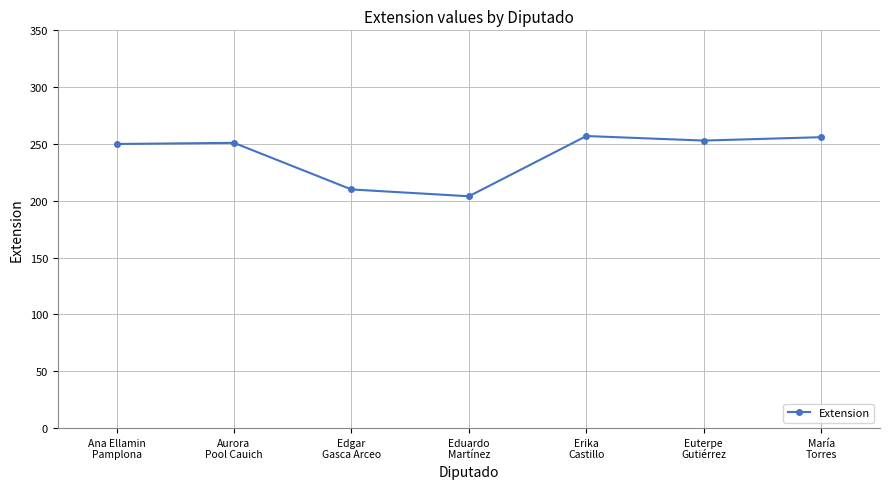

What is the difference between the maximum and minimum values?

53